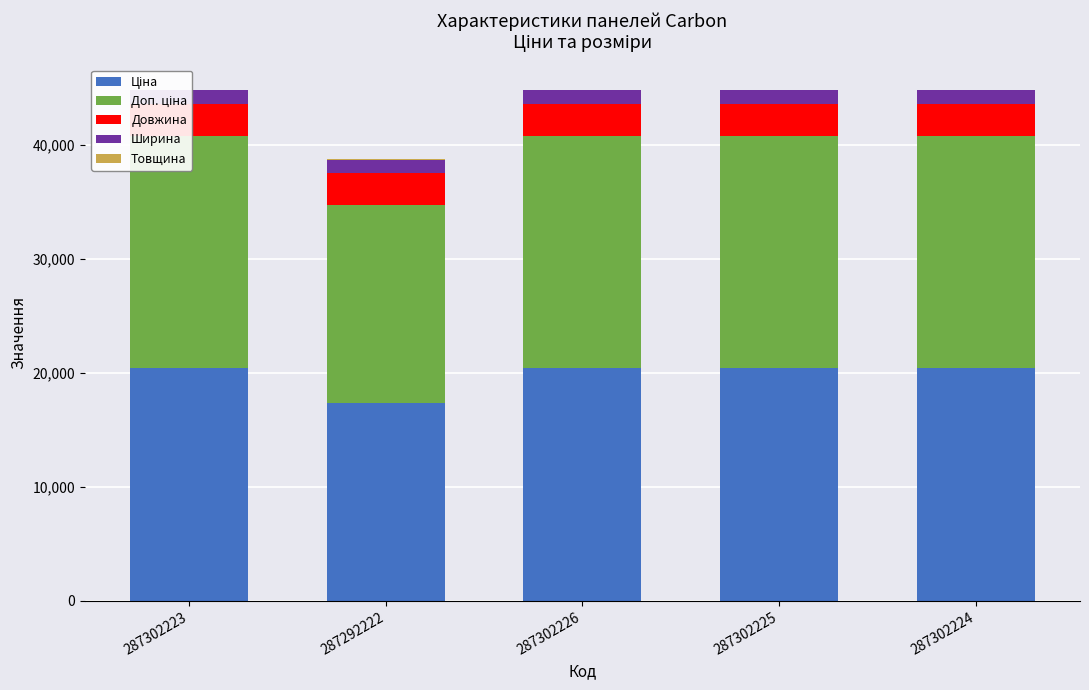

What is the average value of the Ширина series?

1200.0